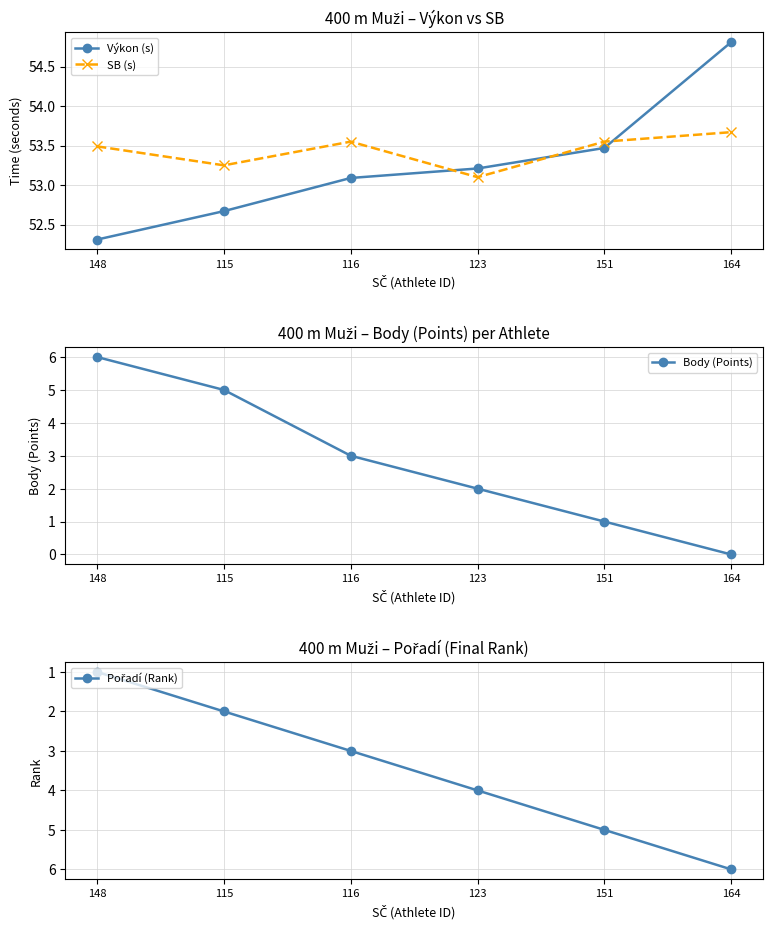

Where is Výkon (s) nearest to the value 53?

116